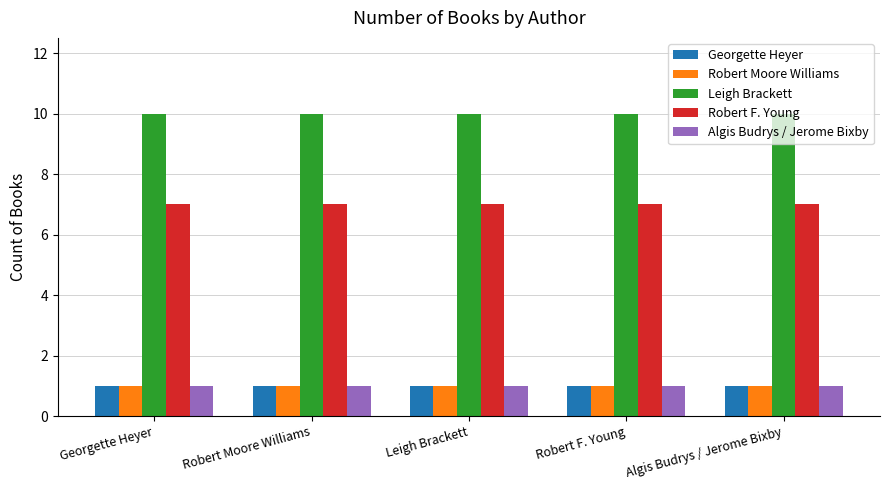

Are the bars horizontal?

No